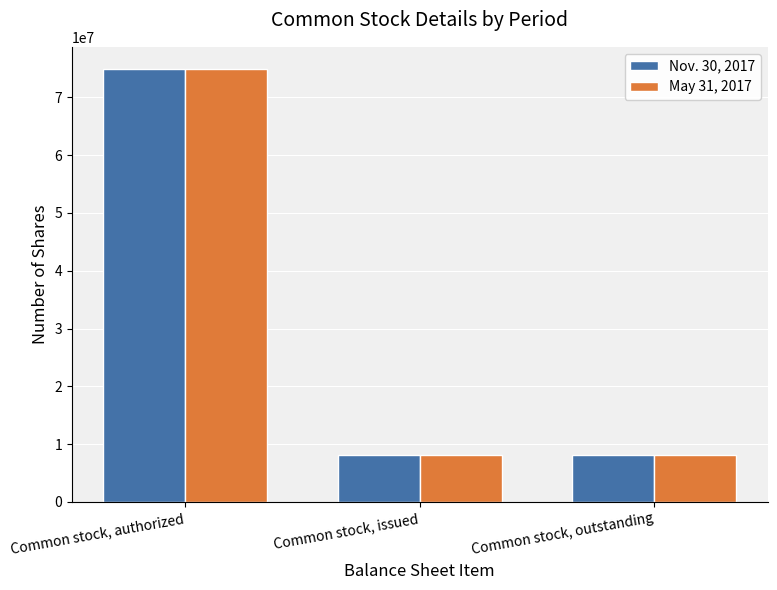

What is the total value across all series at Common stock, issued?

16200000